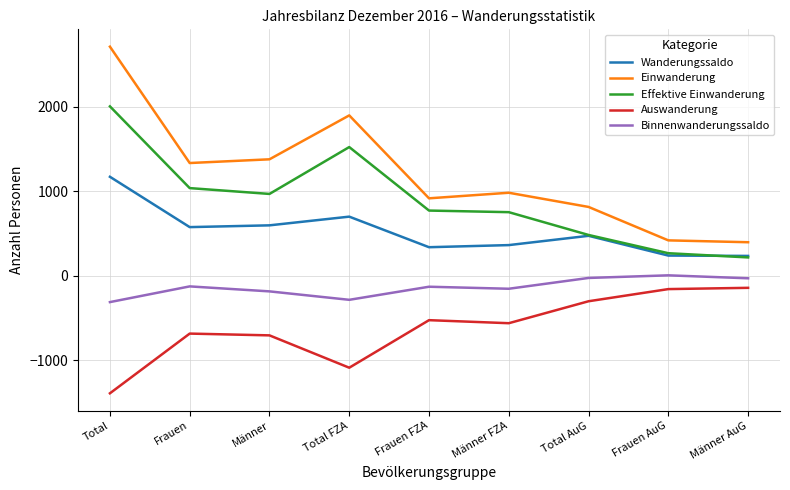

True or false: Wanderungssaldo and Auswanderung cross at least once.

False